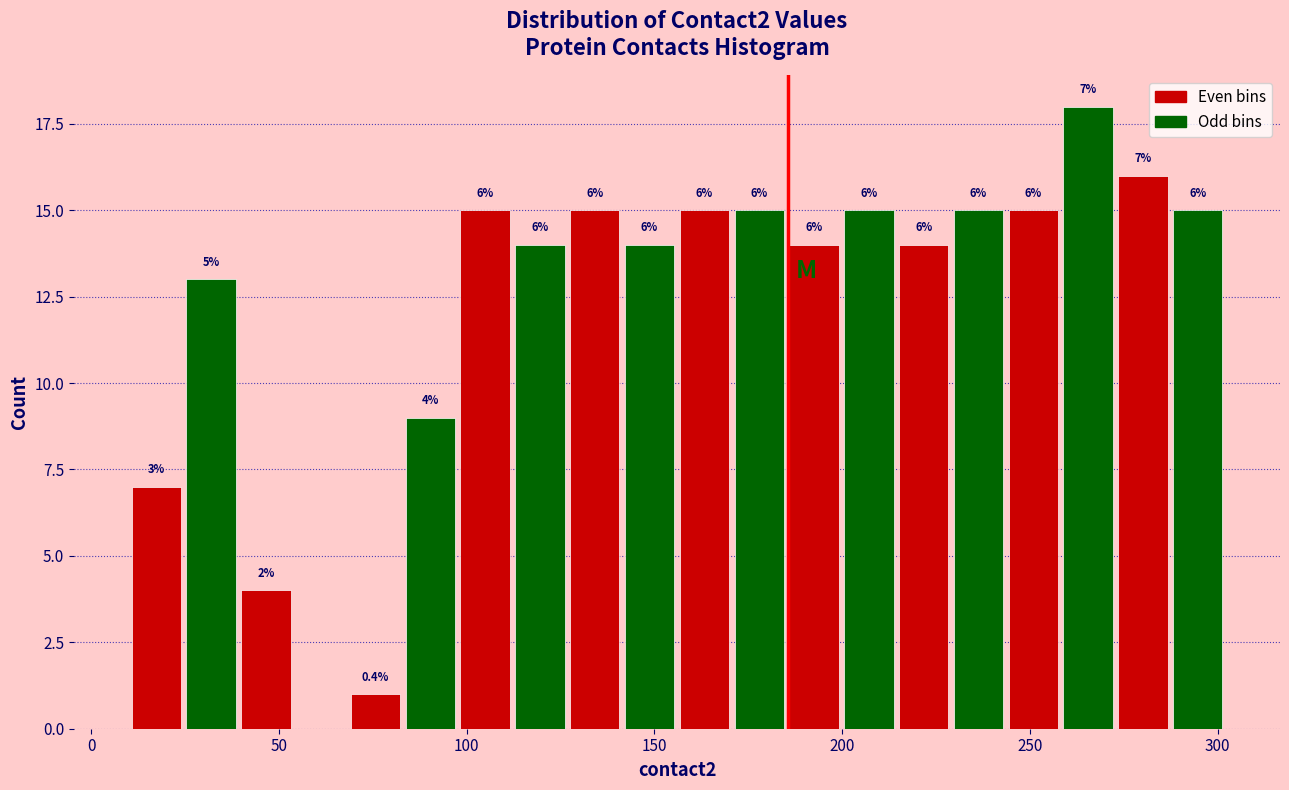

Around what value on the x-axis is the tallest bar? Give the approximate position of its centre, as read against the axis.

265